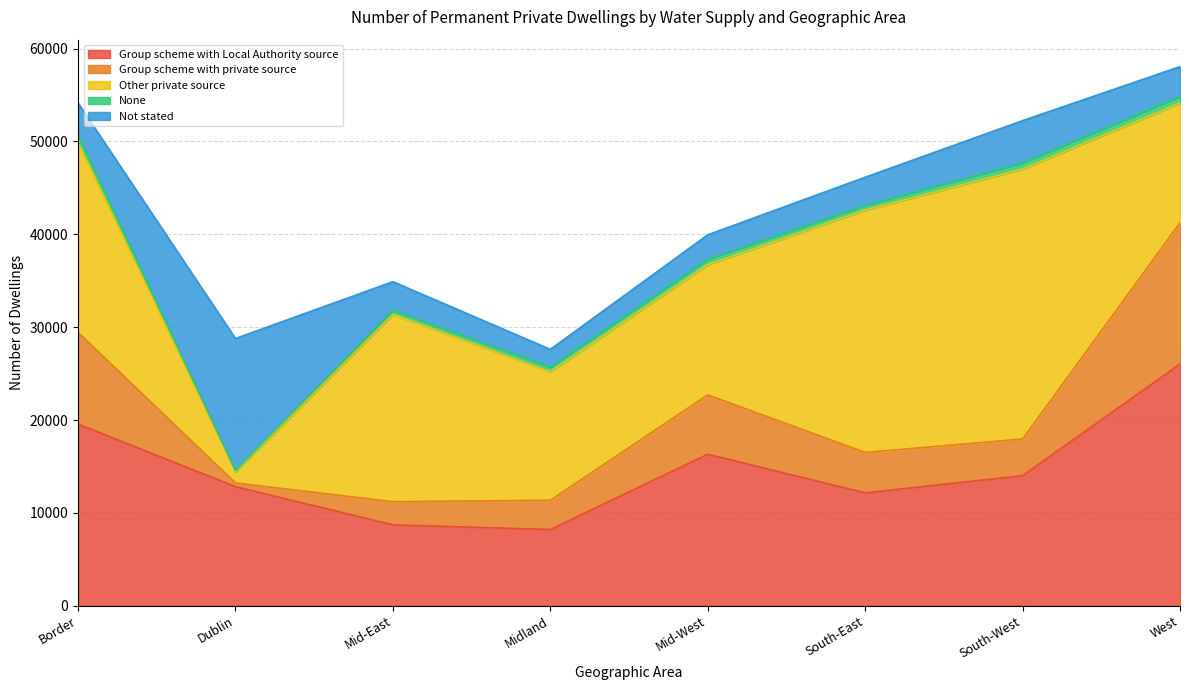

How many intersections are there between Other private source and Group scheme with Local Authority source?

5